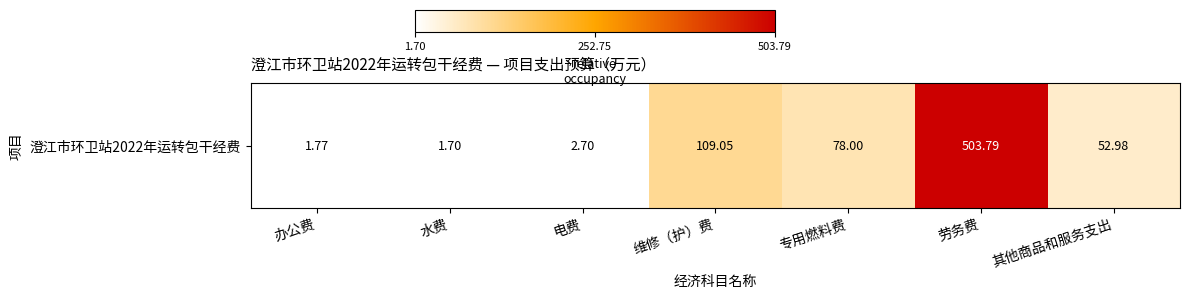

Reading right to left, list all the values displayed in this chart.

其他商品和服务支出=53.0	劳务费=503.8	专用燃料费=78.0	维修（护）费=109.1	电费=2.7	水费=1.7	办公费=1.8